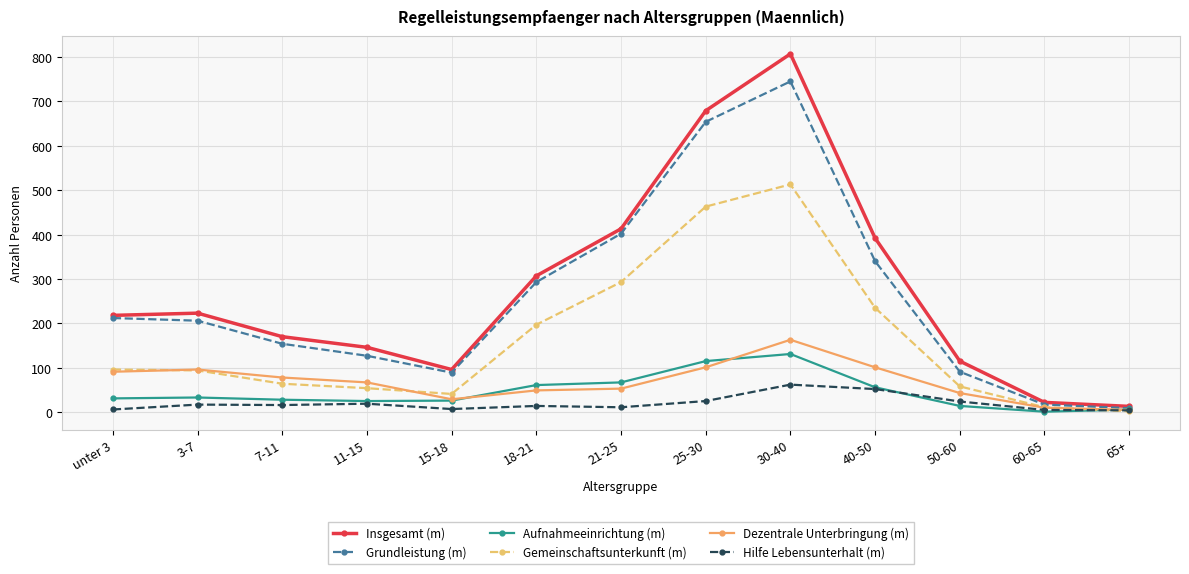

Which category has the highest value across all series?

30-40